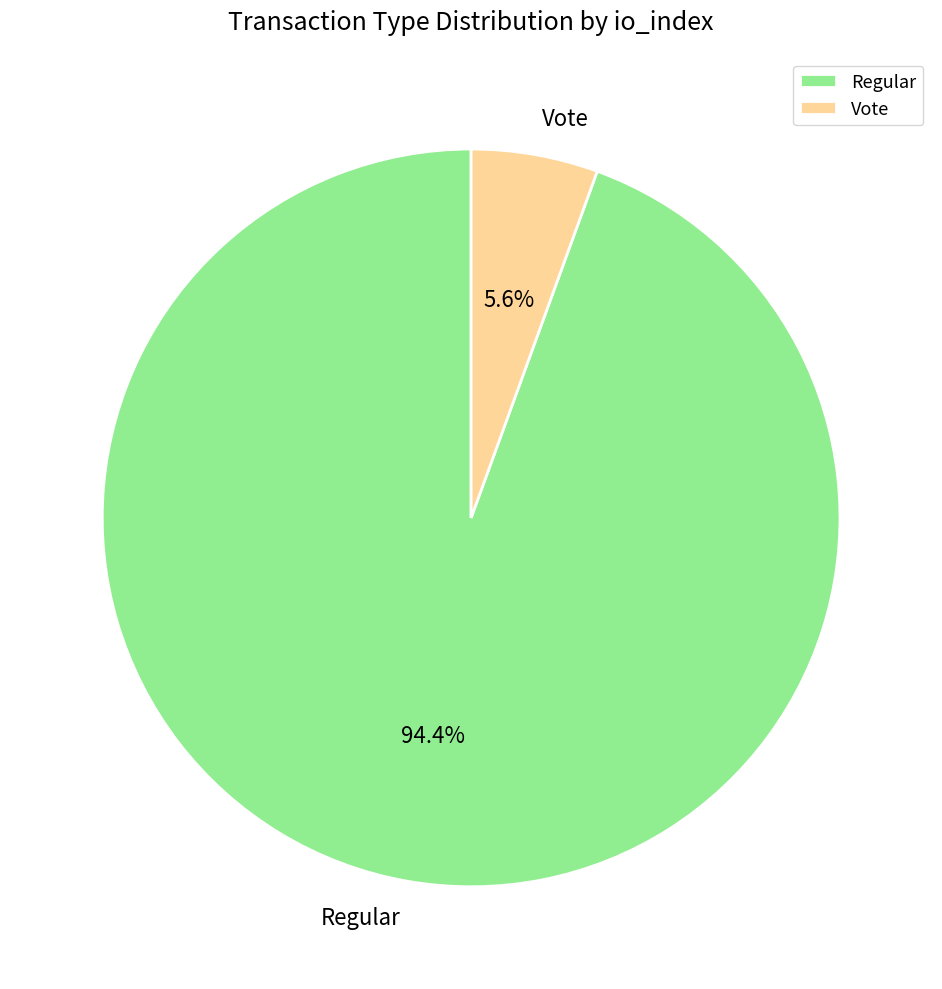

To the nearest percent, what portion does Vote represent?

6%